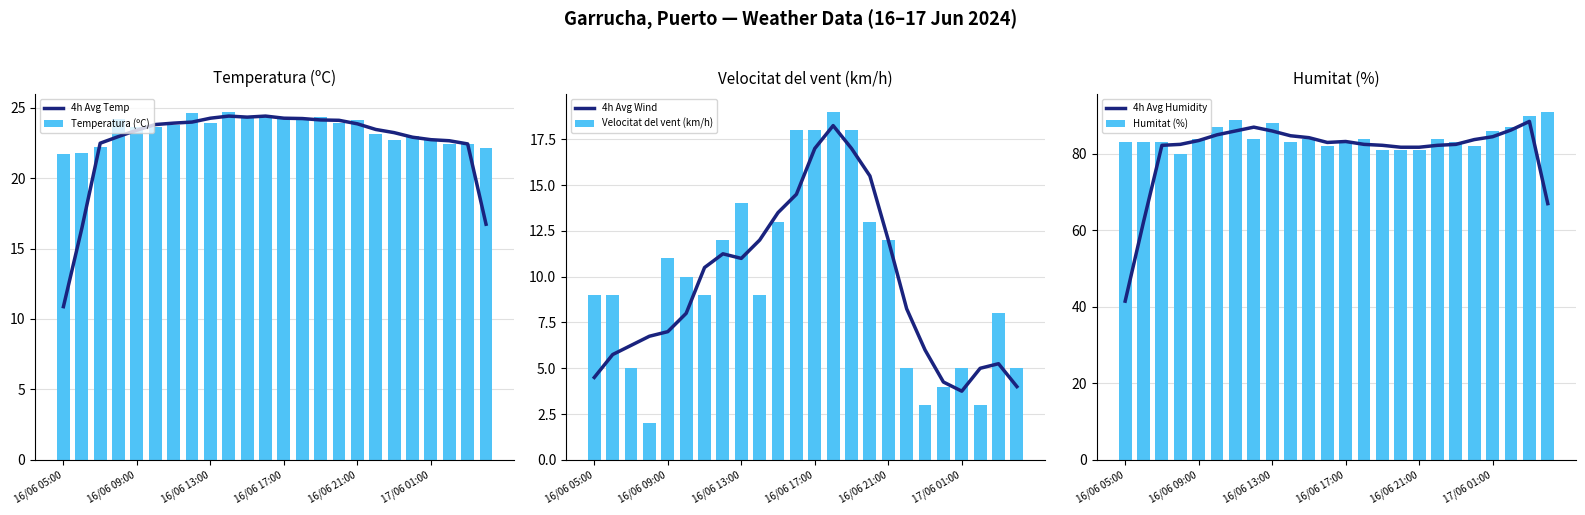

What is the lowest value of the 4h Avg Humidity series?

41.5